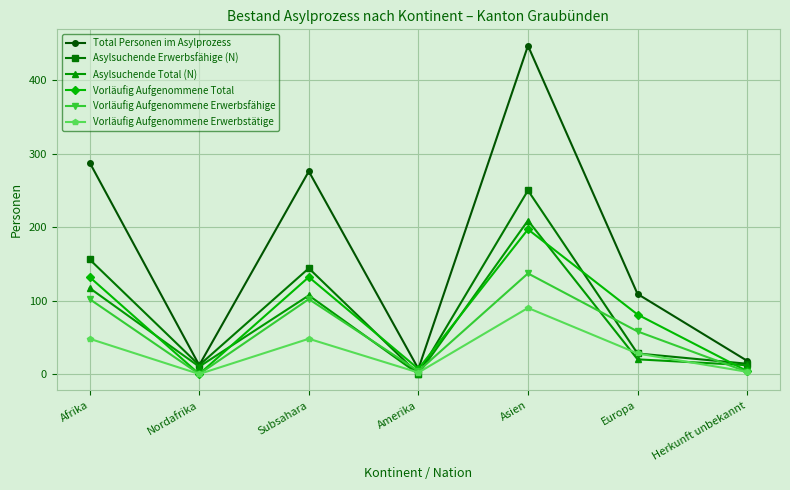

What is the total value across all series at Asien?

1330